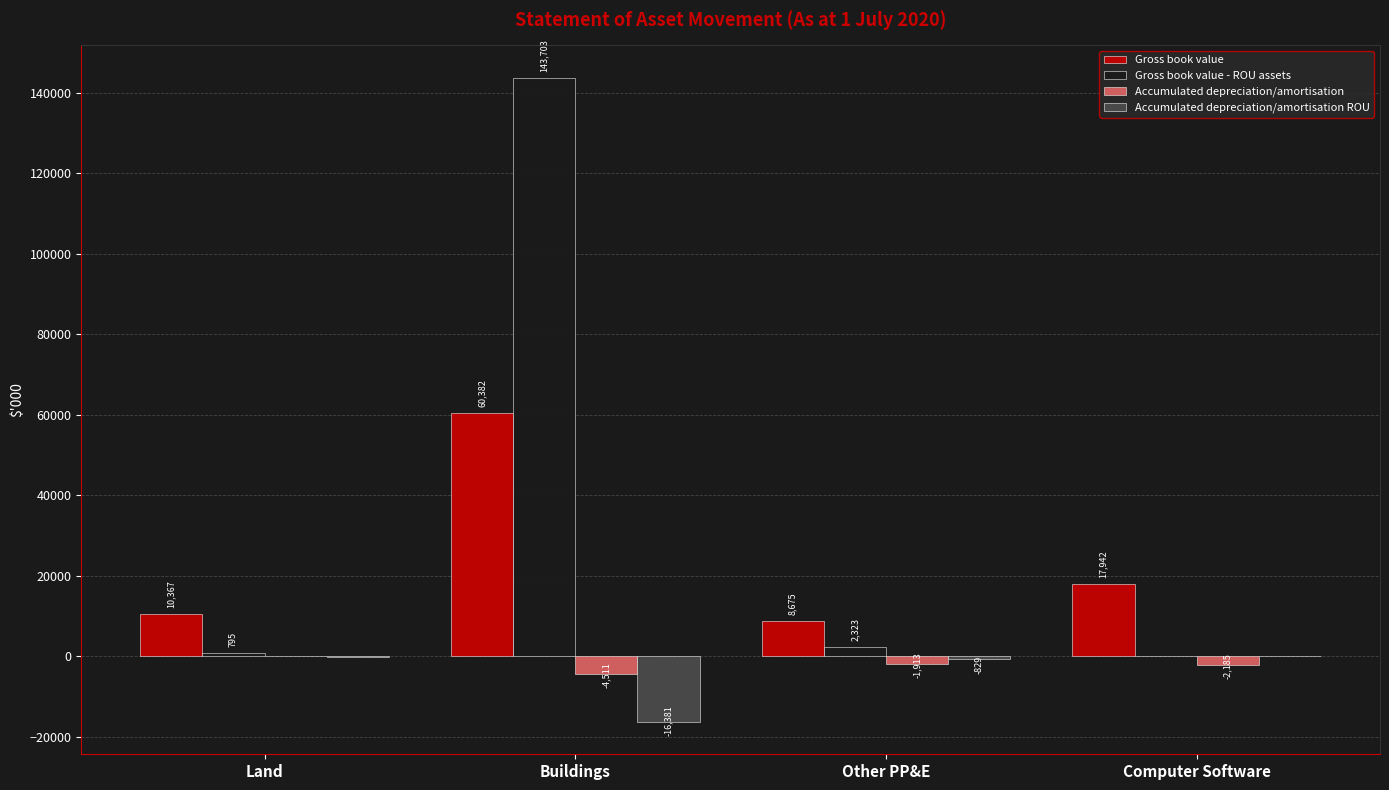

Where is Accumulated depreciation/amortisation nearest to the value -2255?

Computer Software